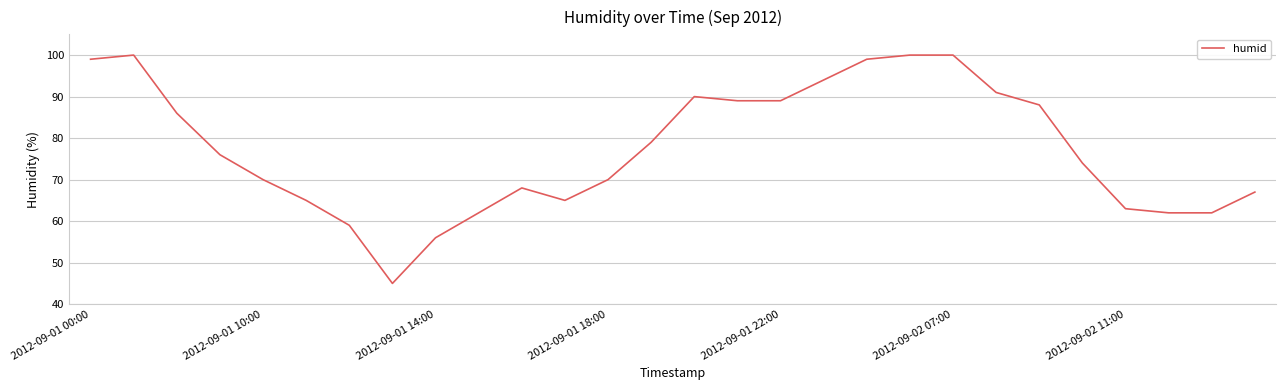

What is the maximum value shown in the chart?

100